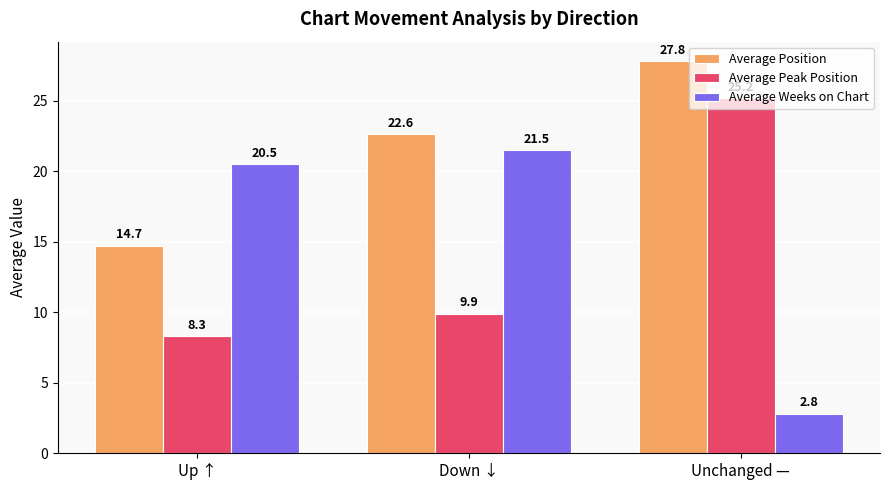

What is the value of the Average Weeks on Chart bar at the 2nd from the left?

21.5